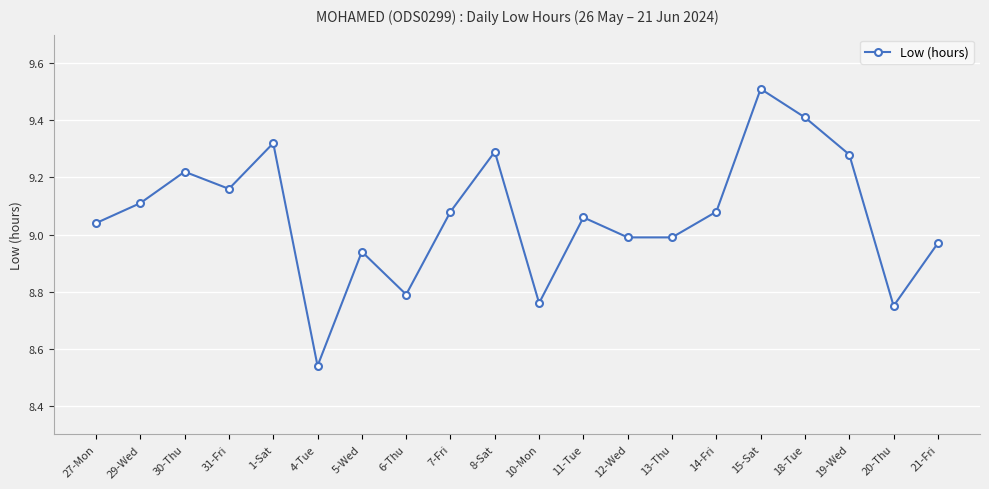

What is the change in value from 29-Wed to 30-Thu?

+0.1